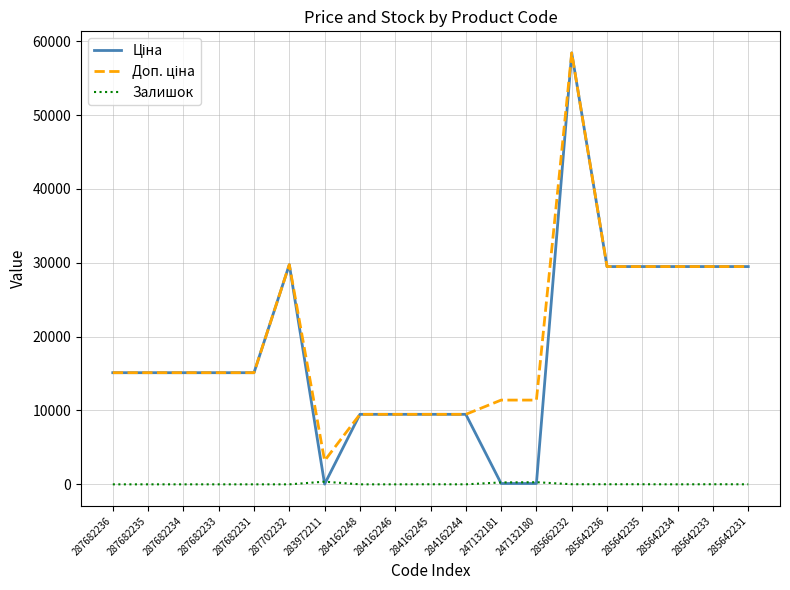

At which category is the sum across all series the highest?

285662232